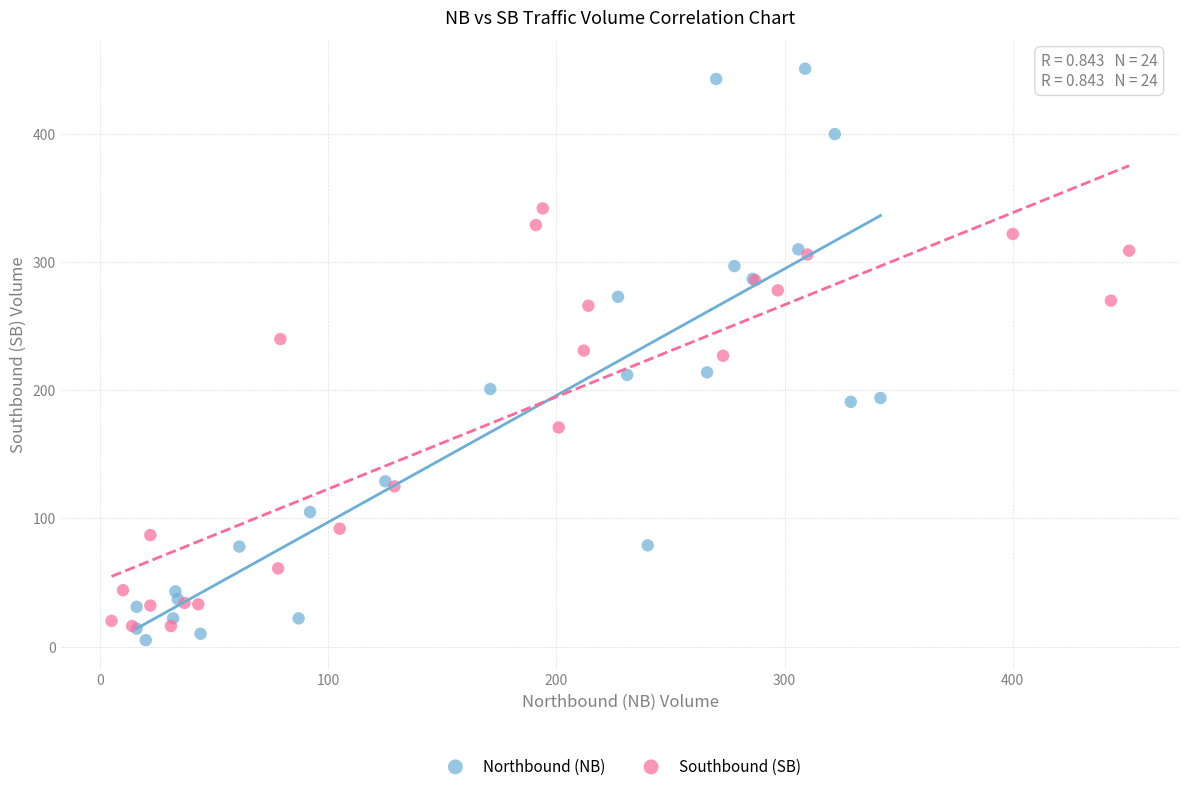

What are all the series names shown in the legend?

Northbound (NB), Southbound (SB)